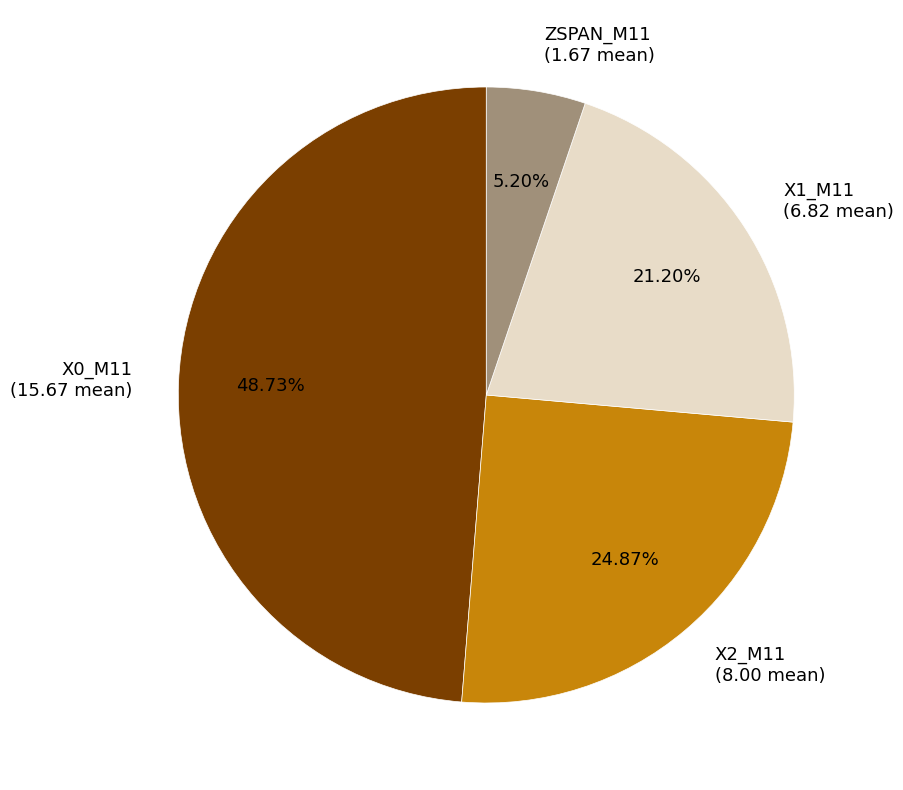

Does X0_M11 account for over 50% of the chart?

No